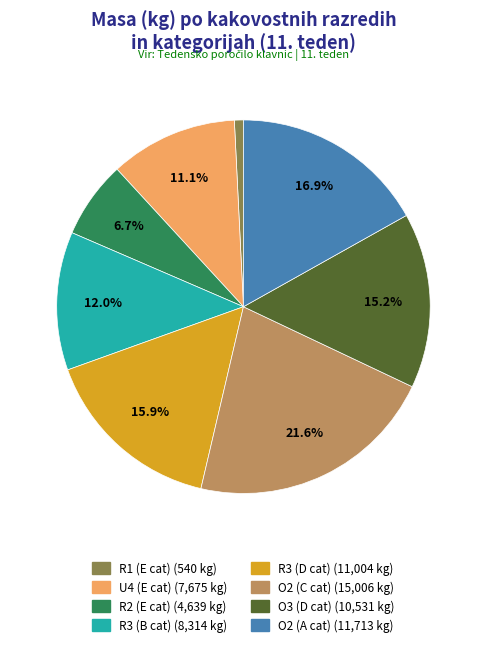

Does any single category account for the majority?

No